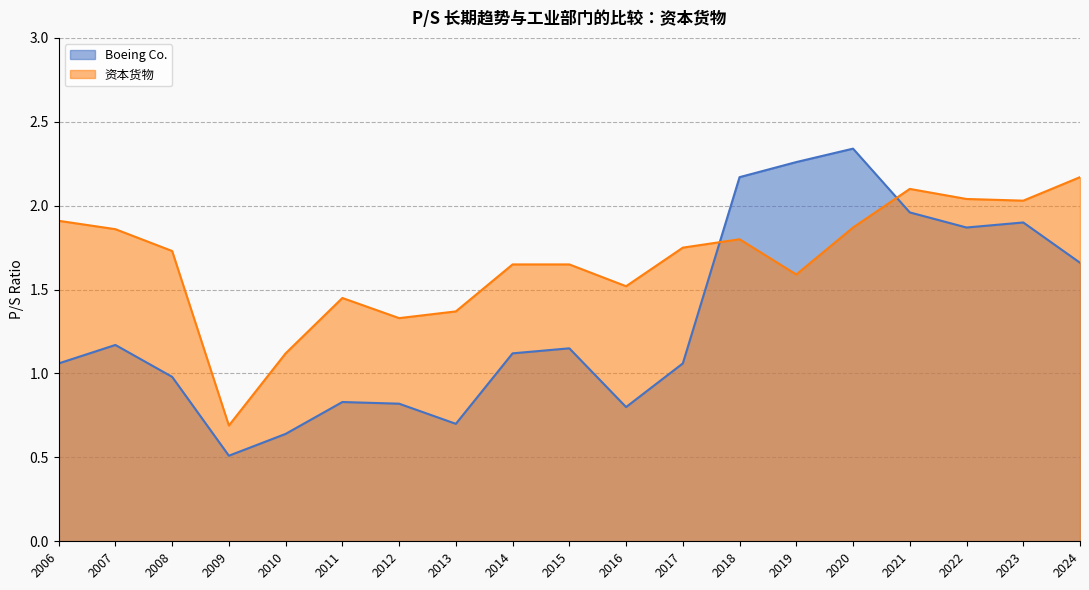

Count the number of categories in the chart.

19